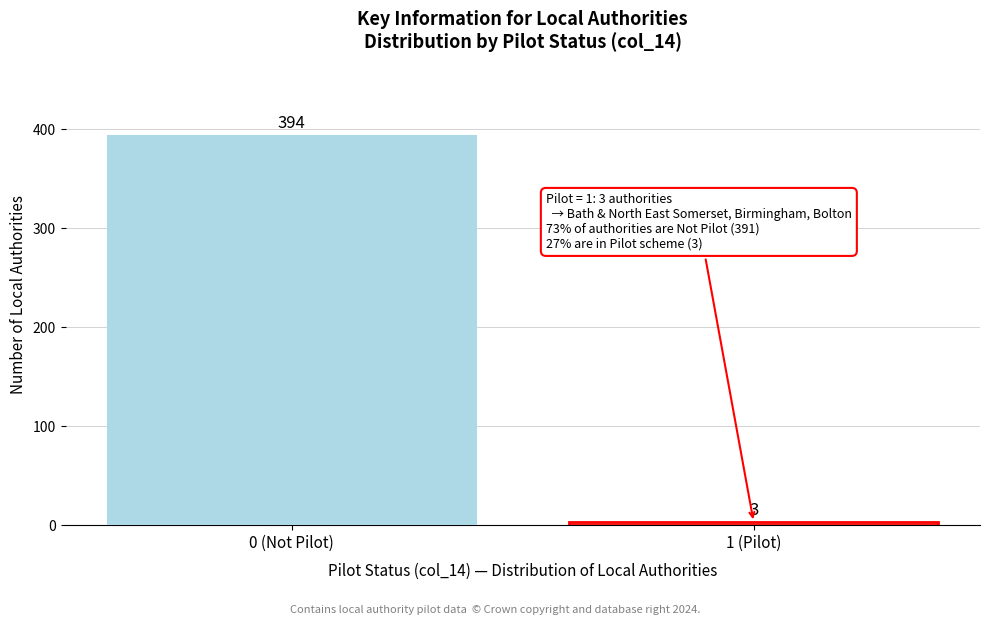

Reading left to right, what are all the values shown in this chart?

0 (Not Pilot)=394	1 (Pilot)=3